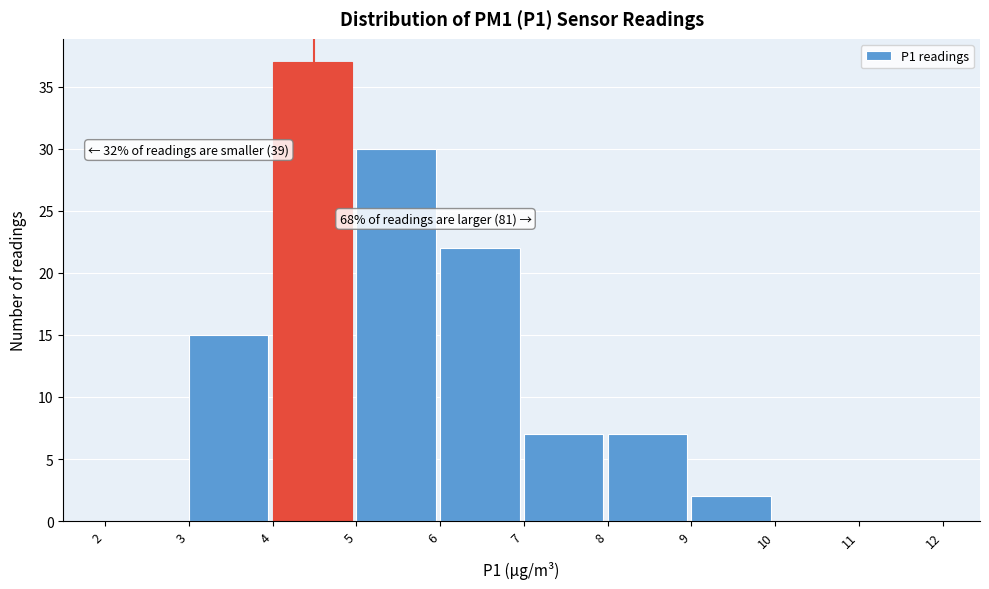

Over which range of the x-axis is the bar tallest?

4 to 5